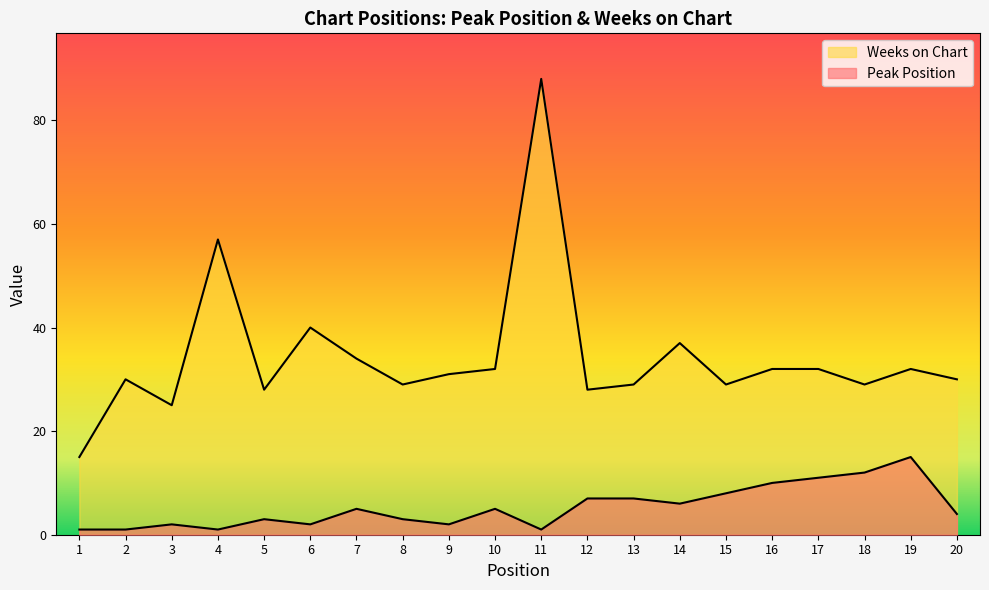

True or false: Peak Position has a value of 12 at 18.

True